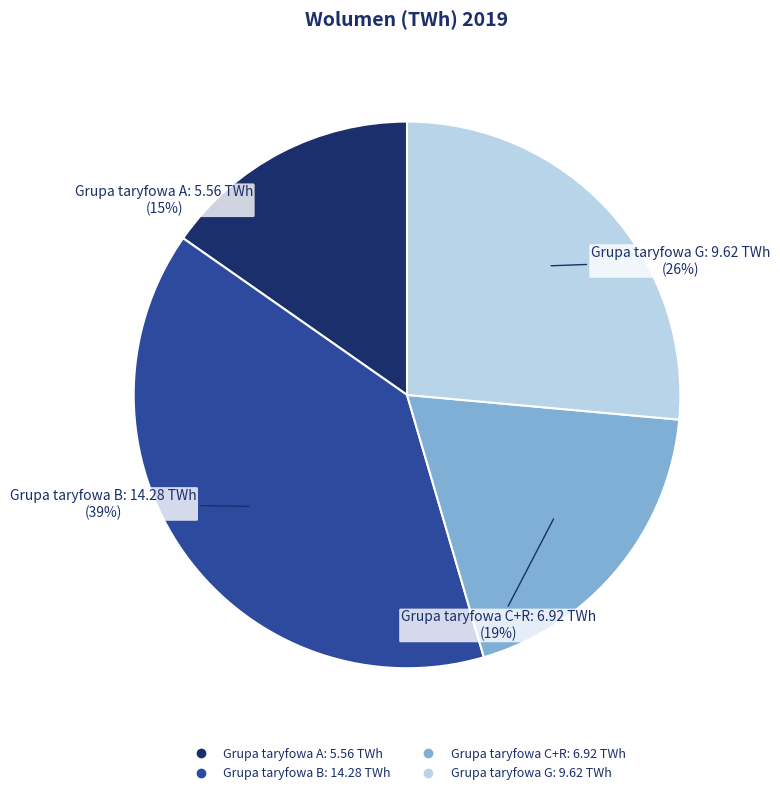

To the nearest percent, what is the difference between the largest and smallest slice percentages?

24%